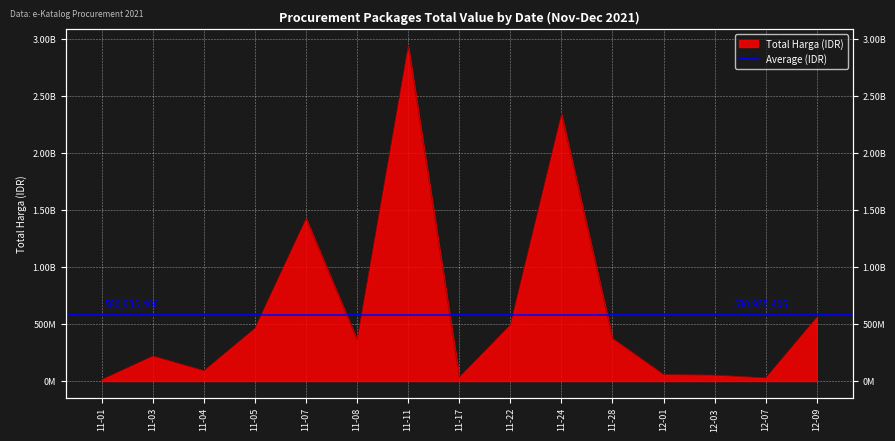

Count the number of data series in this chart.

1